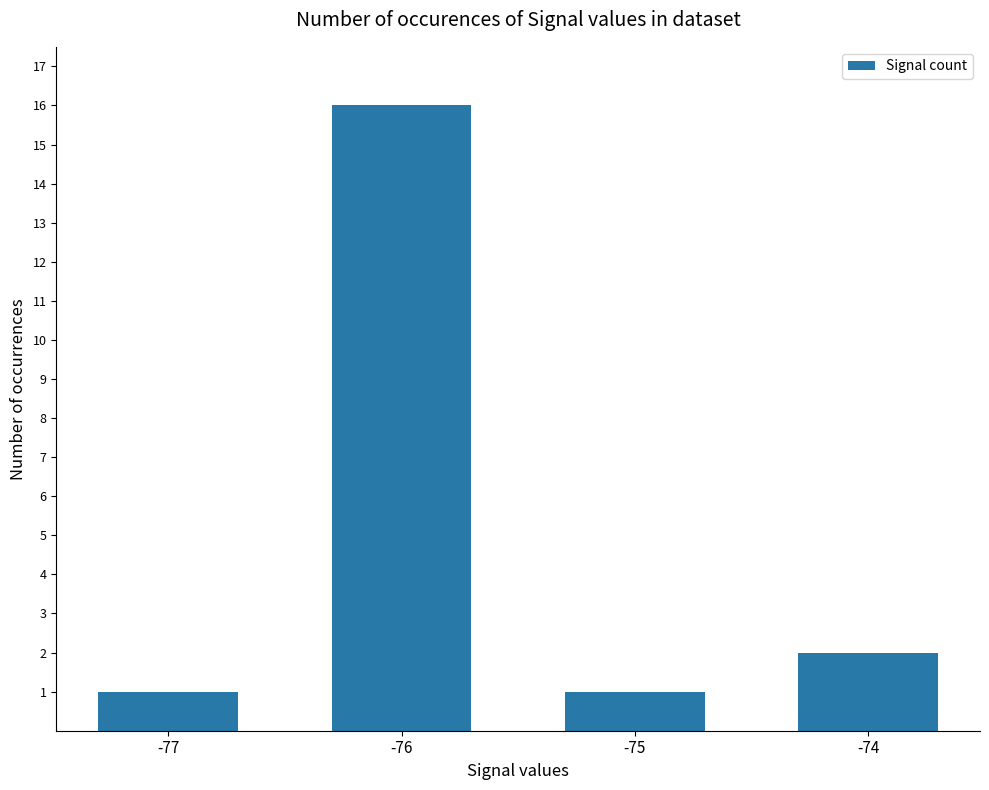

Is it true that the value at -75 is 1?

True